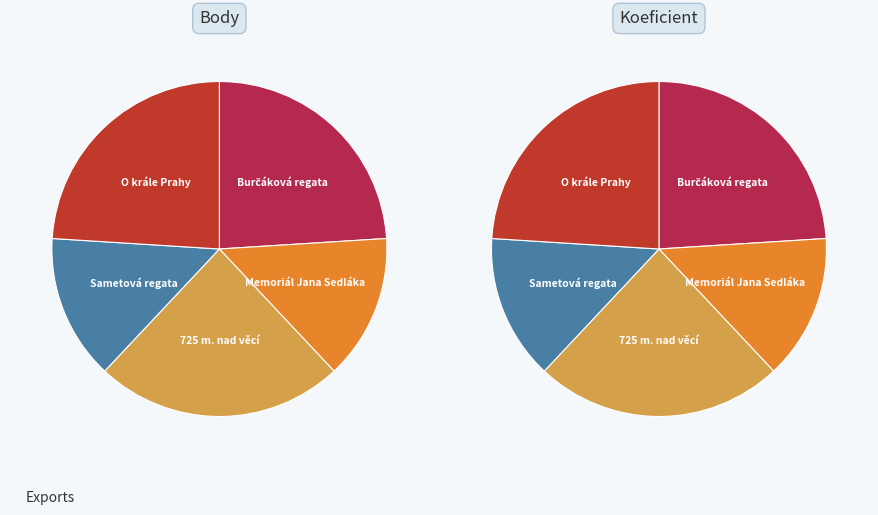

Is it true that O krále Prahy is 24% of the pie?

True